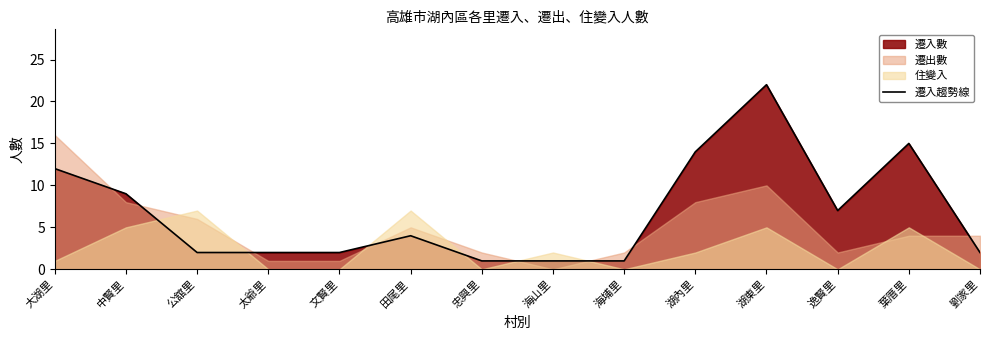

Where is the first local maximum?

田尾里